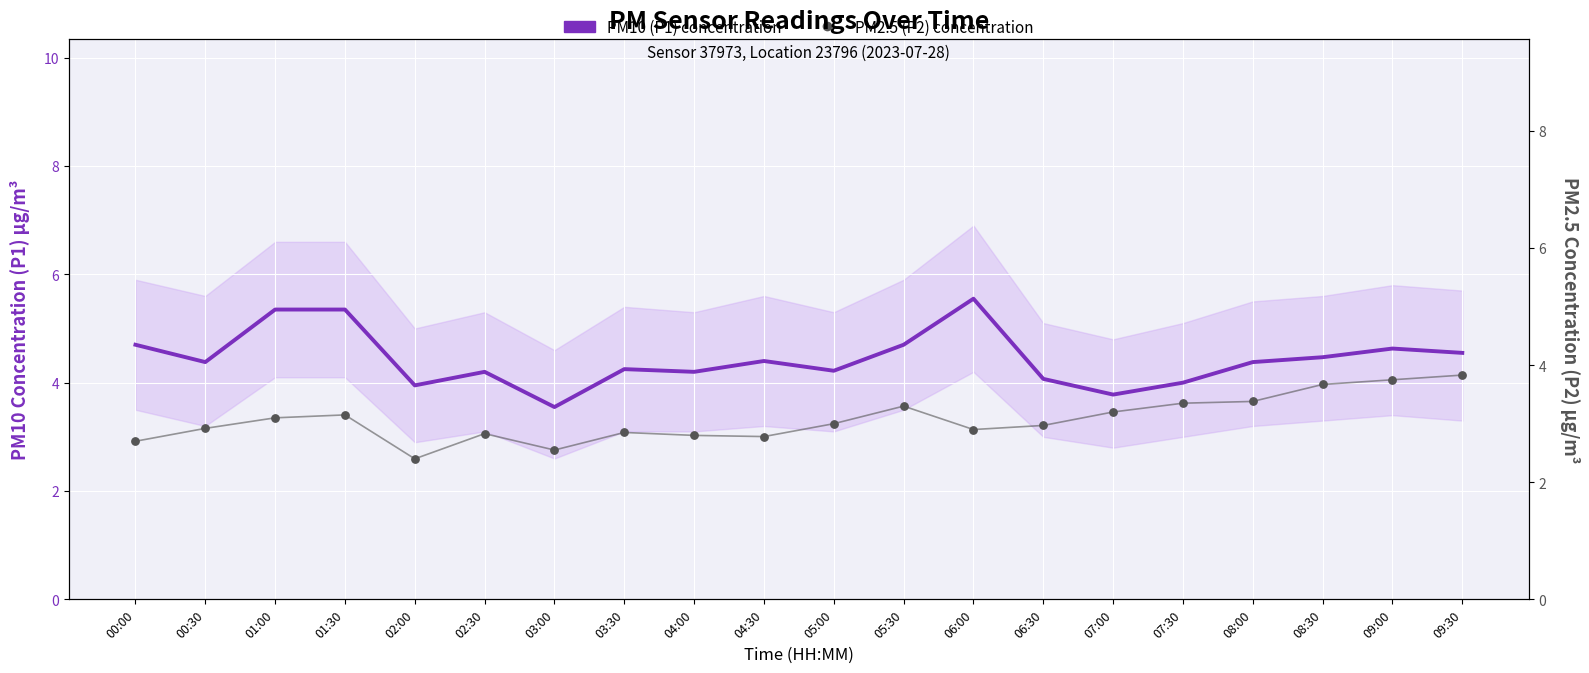

Is the value of PM10 (P1) concentration at 05:30 greater than the value of PM2.5 (P2) concentration at 01:30?

Yes